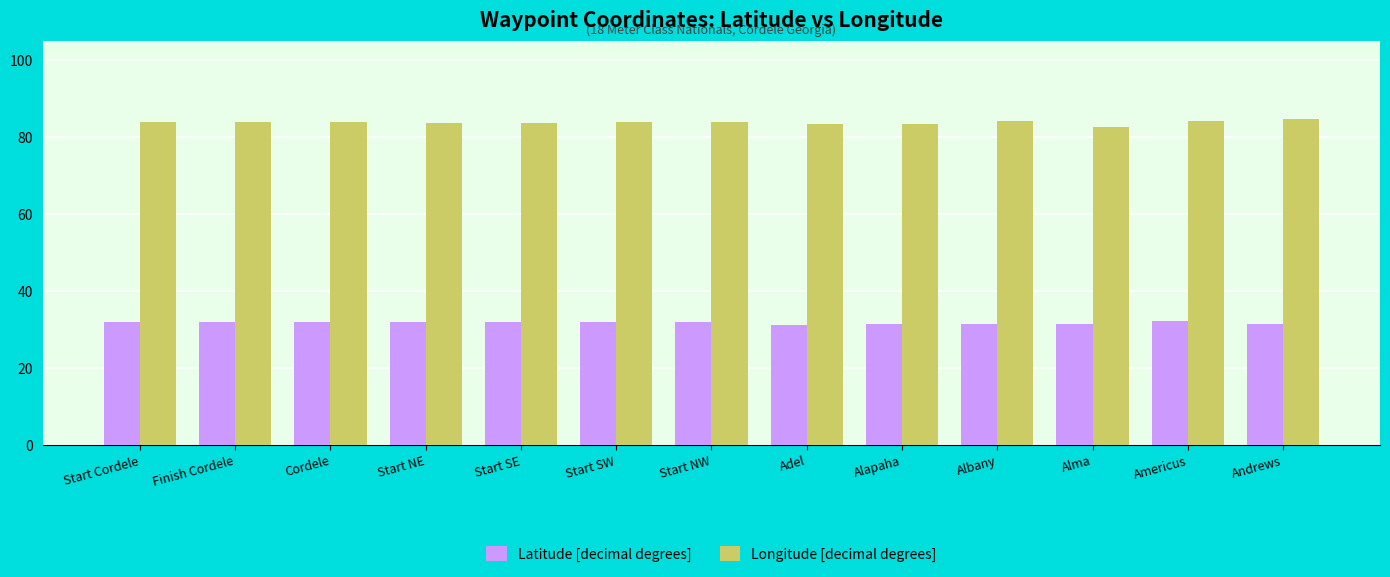

What is the label of the 1st bar from the right?

Andrews